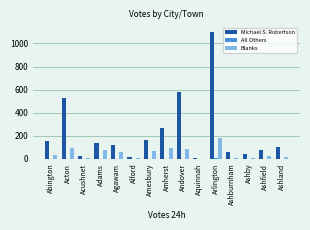

What is the sum of all Michael S. Robertson values?

3381